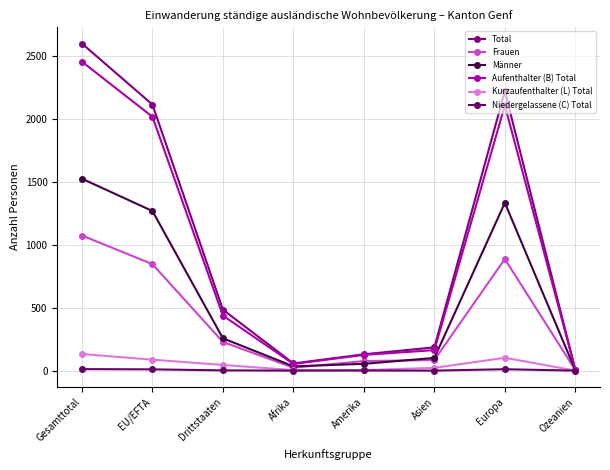

Rank the series by their maximum value, from highest to lowest.

Total, Aufenthalter (B) Total, Männer, Frauen, Kurzaufenthalter (L) Total, Niedergelassene (C) Total